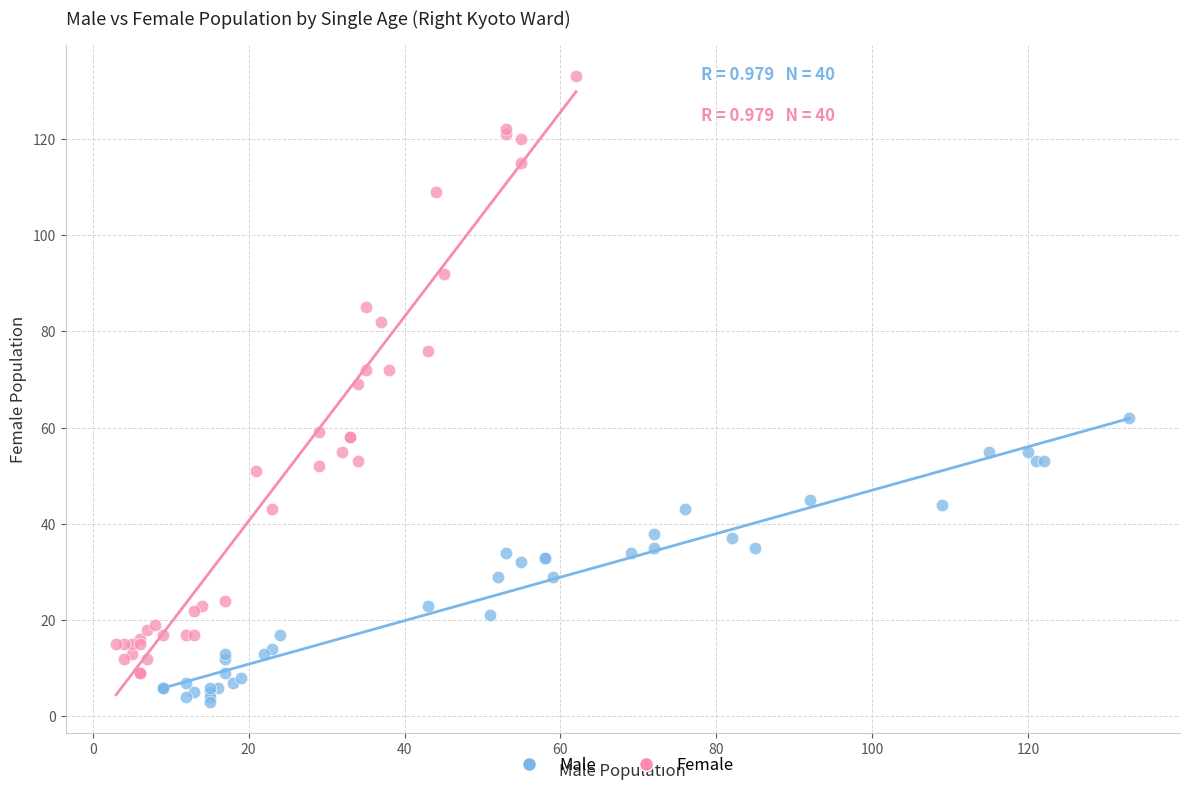

Which series reaches the minimum Y coordinate?

Male